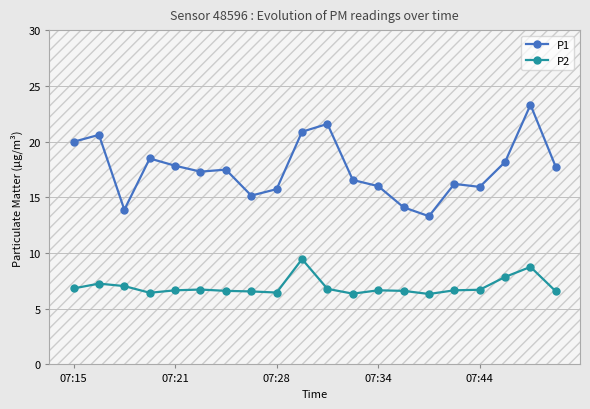

How many data points in P1 are above 17?

11